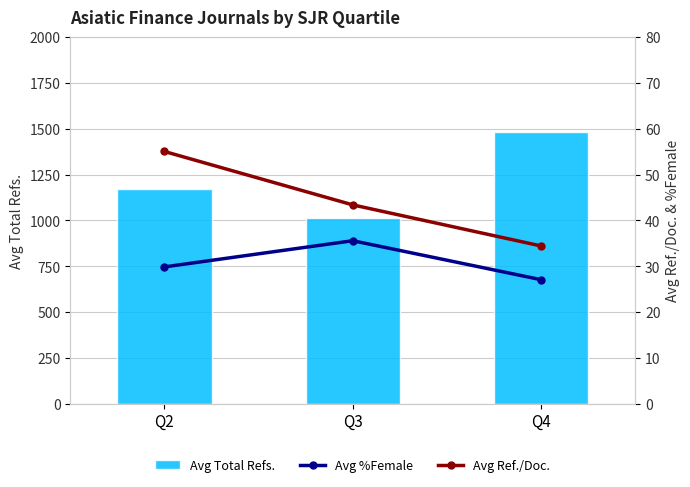

The Avg Total Refs. series shows 1736.2 at Q2. True or false?

False